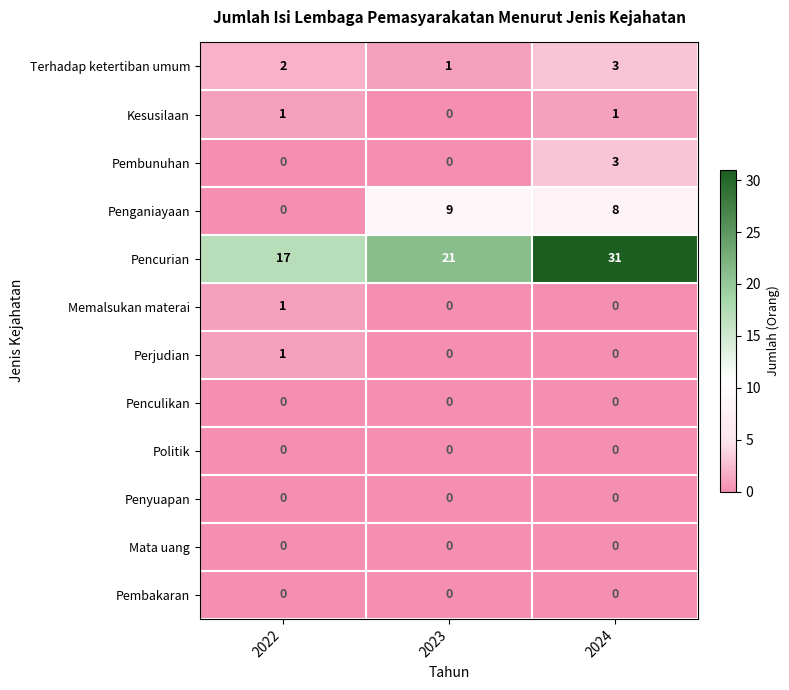

Where is Terhadap ketertiban umum nearest to the value 2?

2022